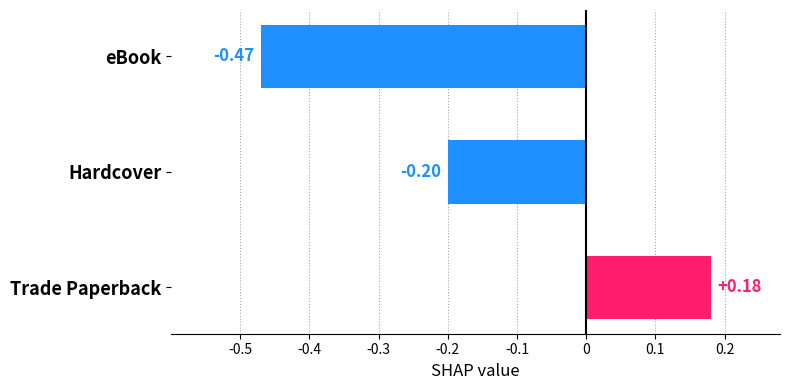

Which category has the lowest value across all series?

eBook